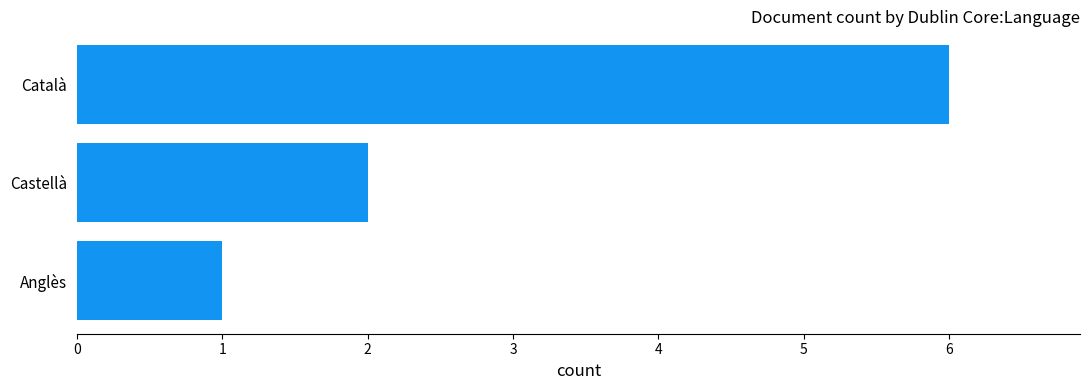

The value at Català is 6. True or false?

True